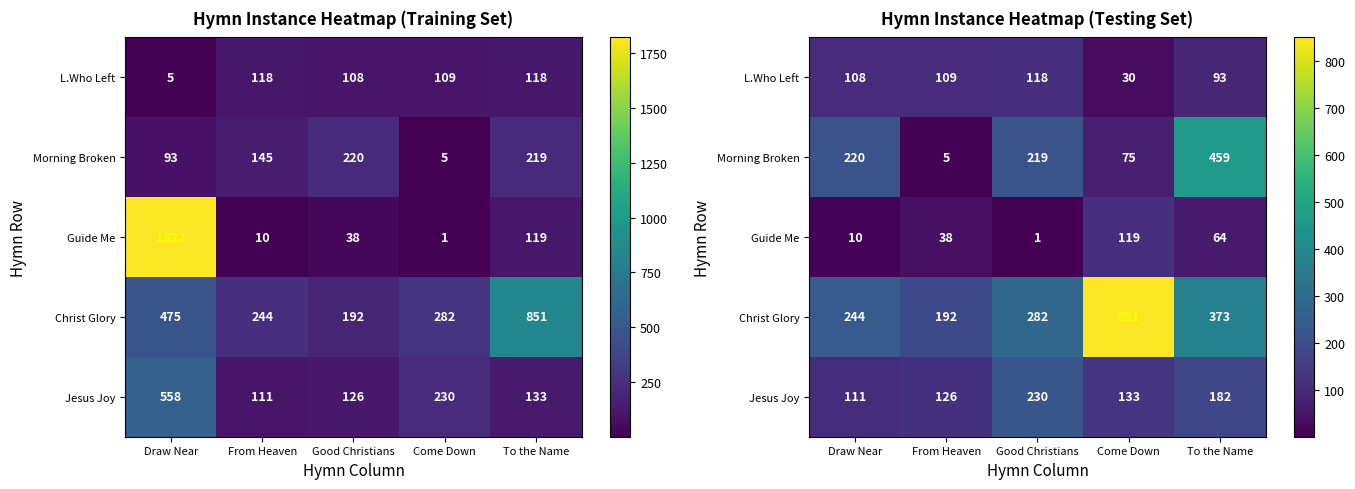

True or false: Morning Broken has a value of 69 at Draw Near.

False